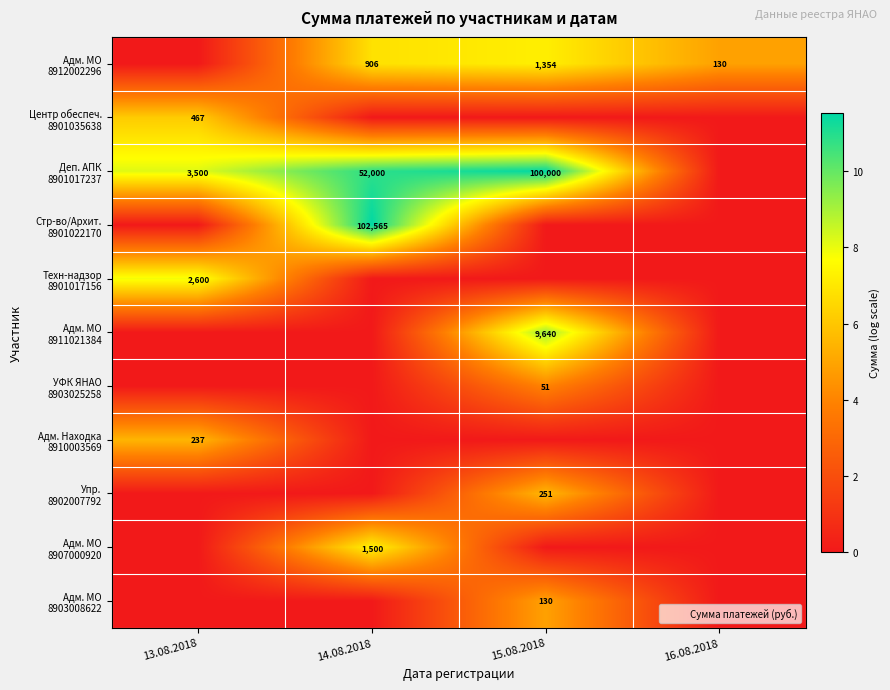

Which series has the largest range (max minus min)?

Стр-во/Архит. 8901022170